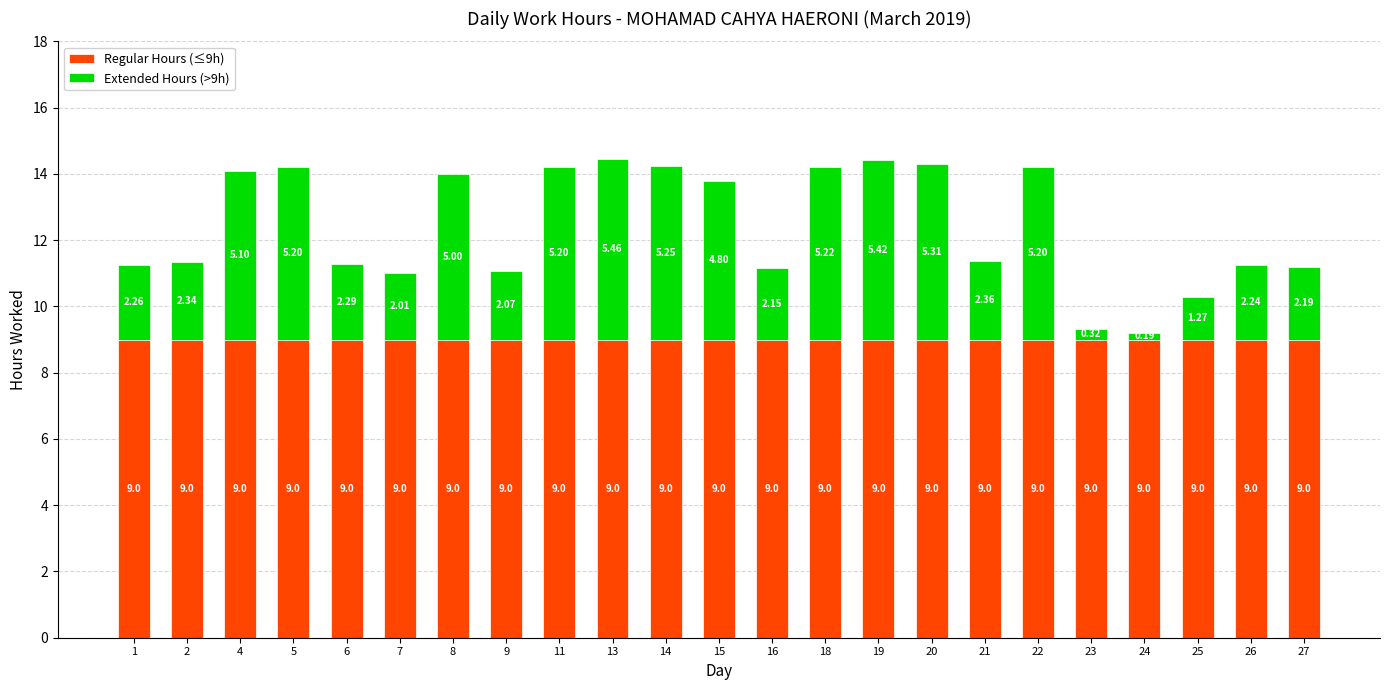

How many bars are there in total?

23